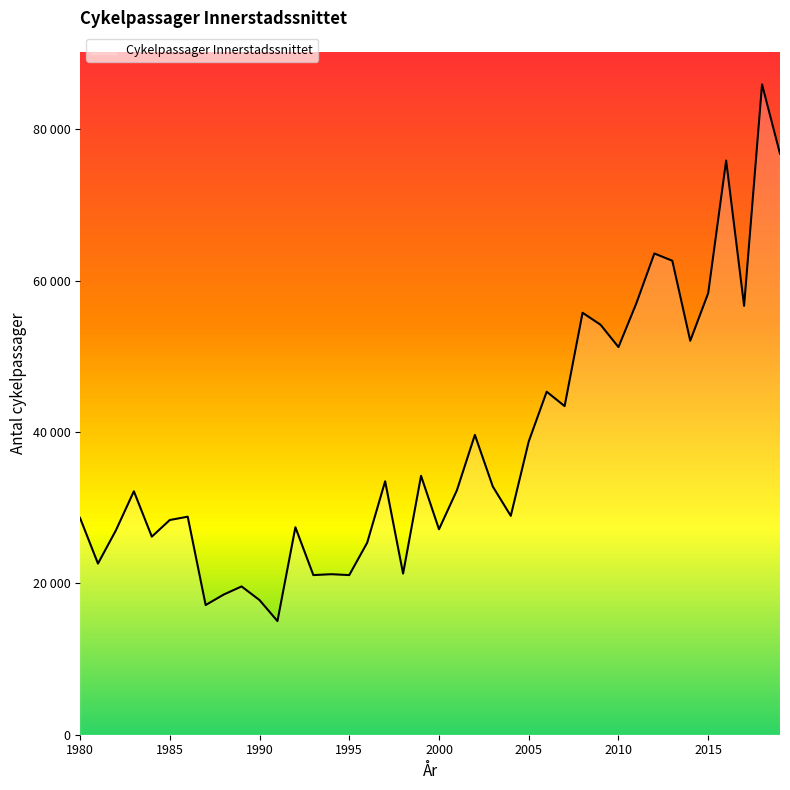

What is the sum of all values?

1525802